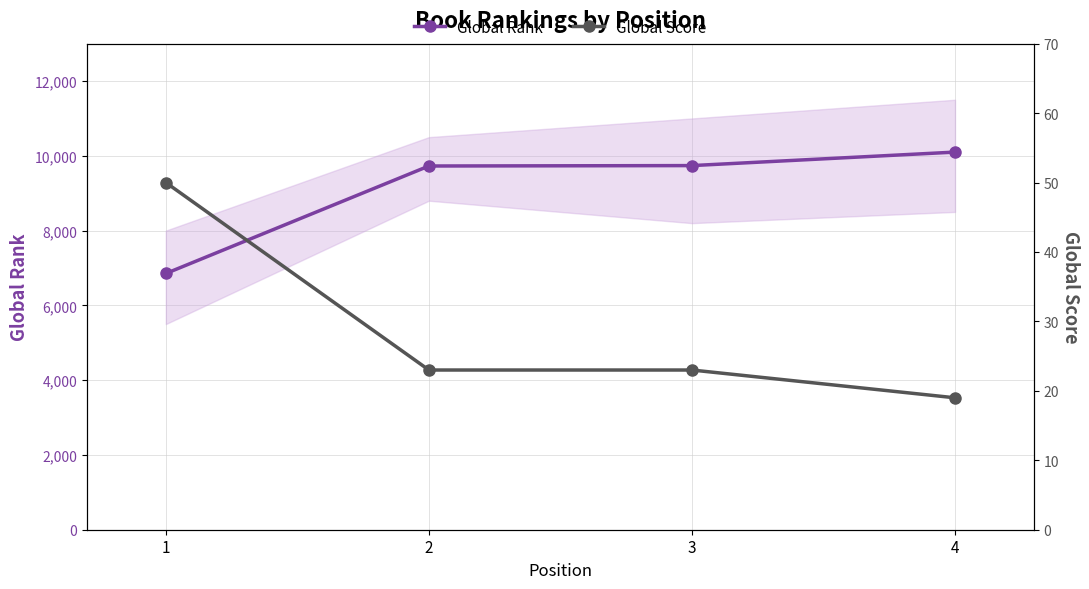

True or false: Global Score and Global Rank cross at least once.

False